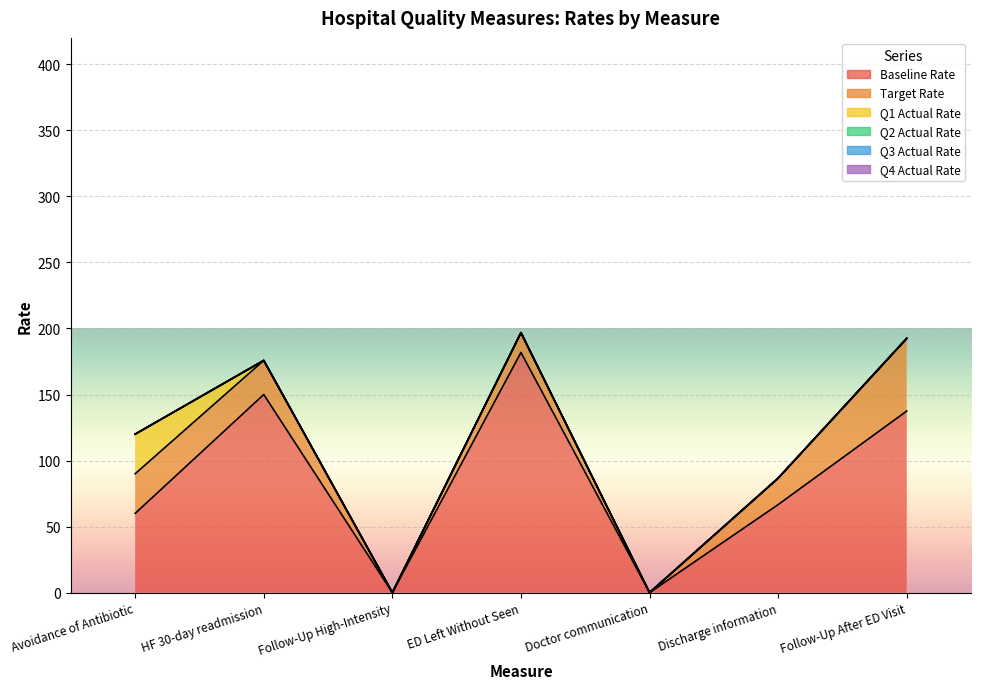

True or false: Target Rate and Q1 Actual Rate cross at least once.

False